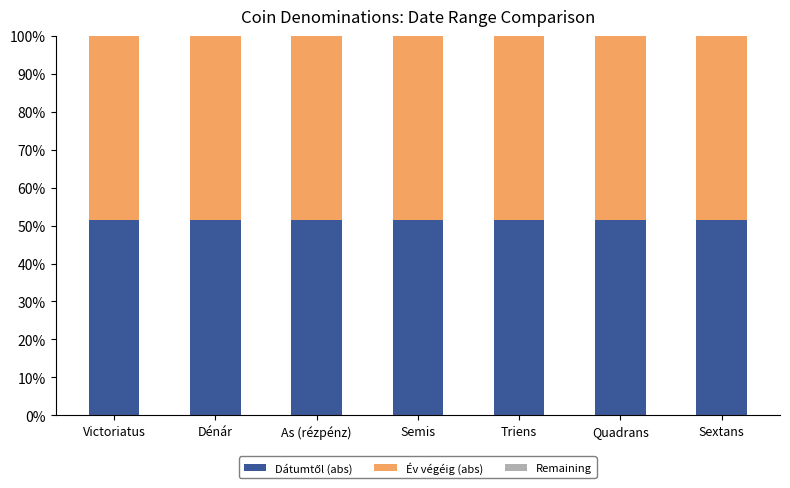

What is the total value across all series at Quadrans?

100.0